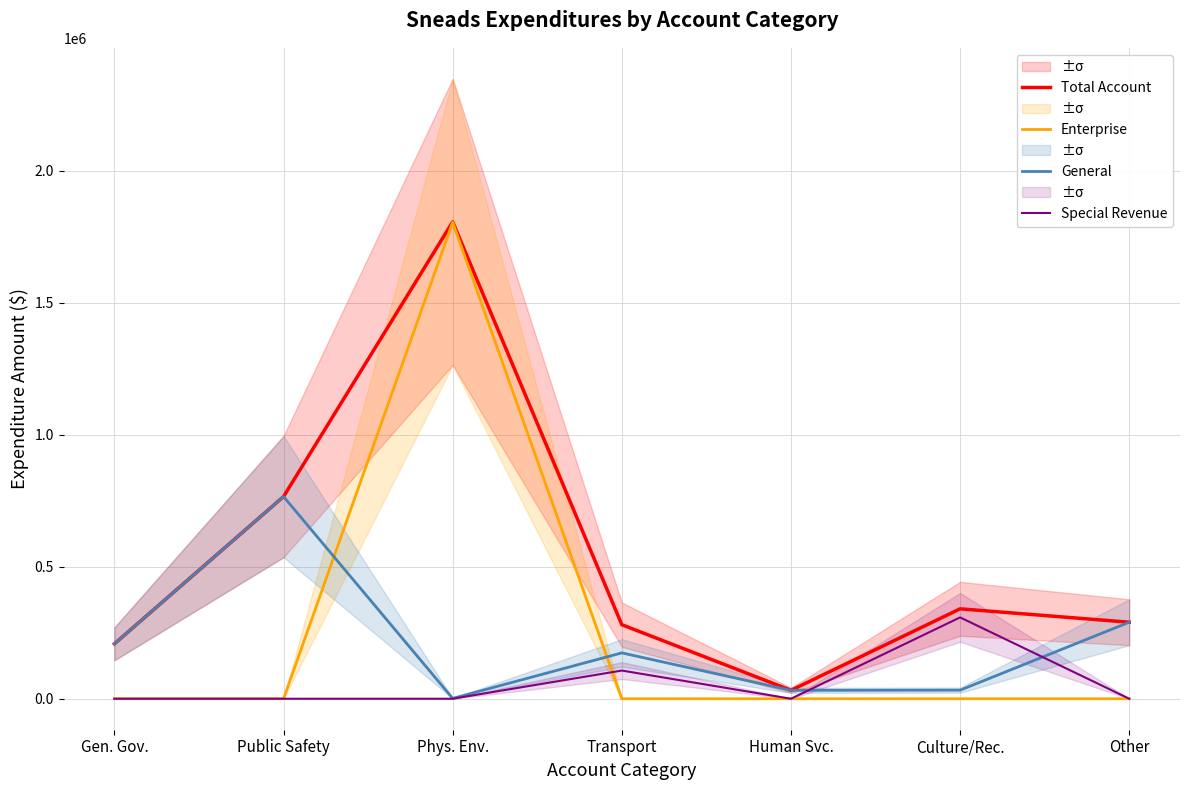

What position from the right is Culture/Rec.?

2